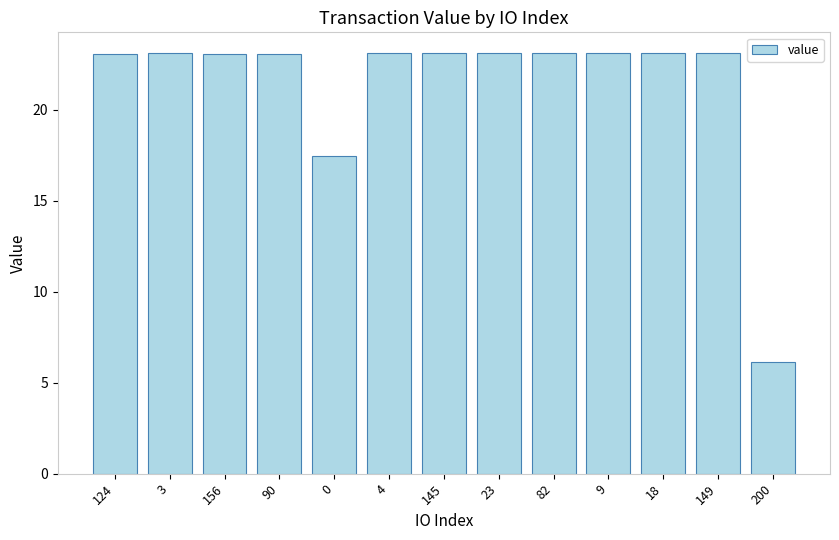

The value at 124 is 23.1. True or false?

True